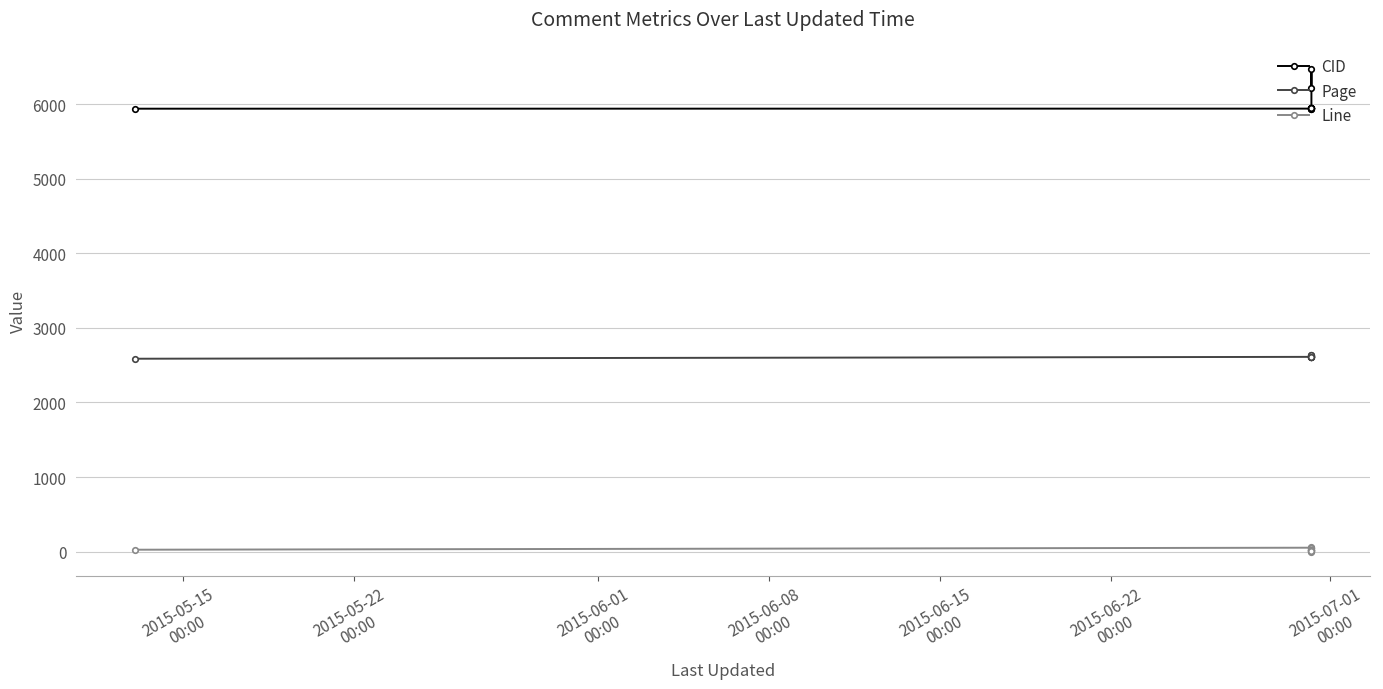

Which series has the largest range (max minus min)?

CID